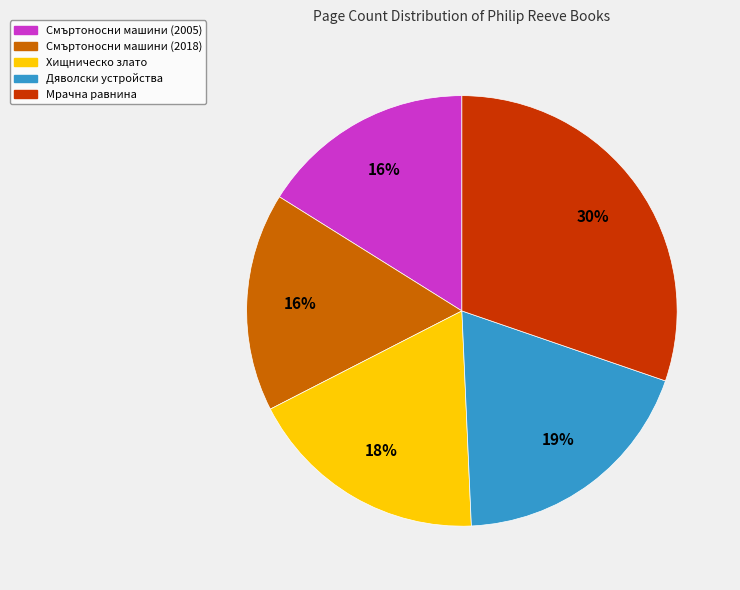

Between Дяволски устройства and Смъртоносни машини (2005), which is larger?

Дяволски устройства